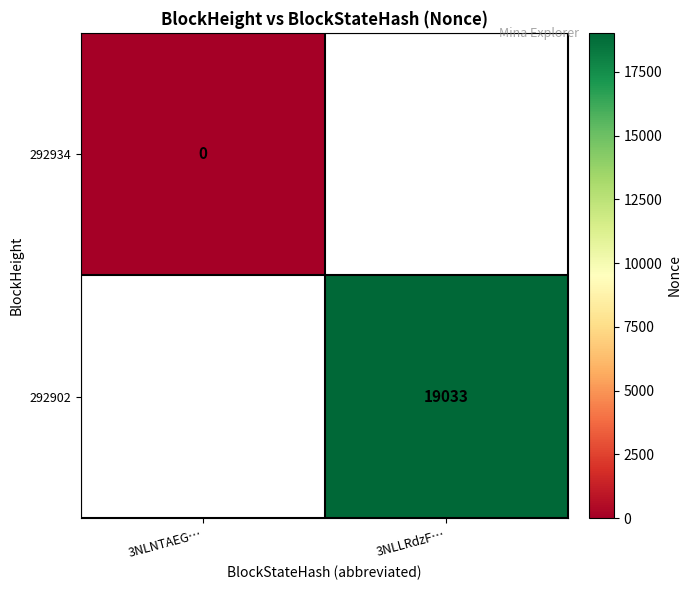

How many series are shown in this chart?

2